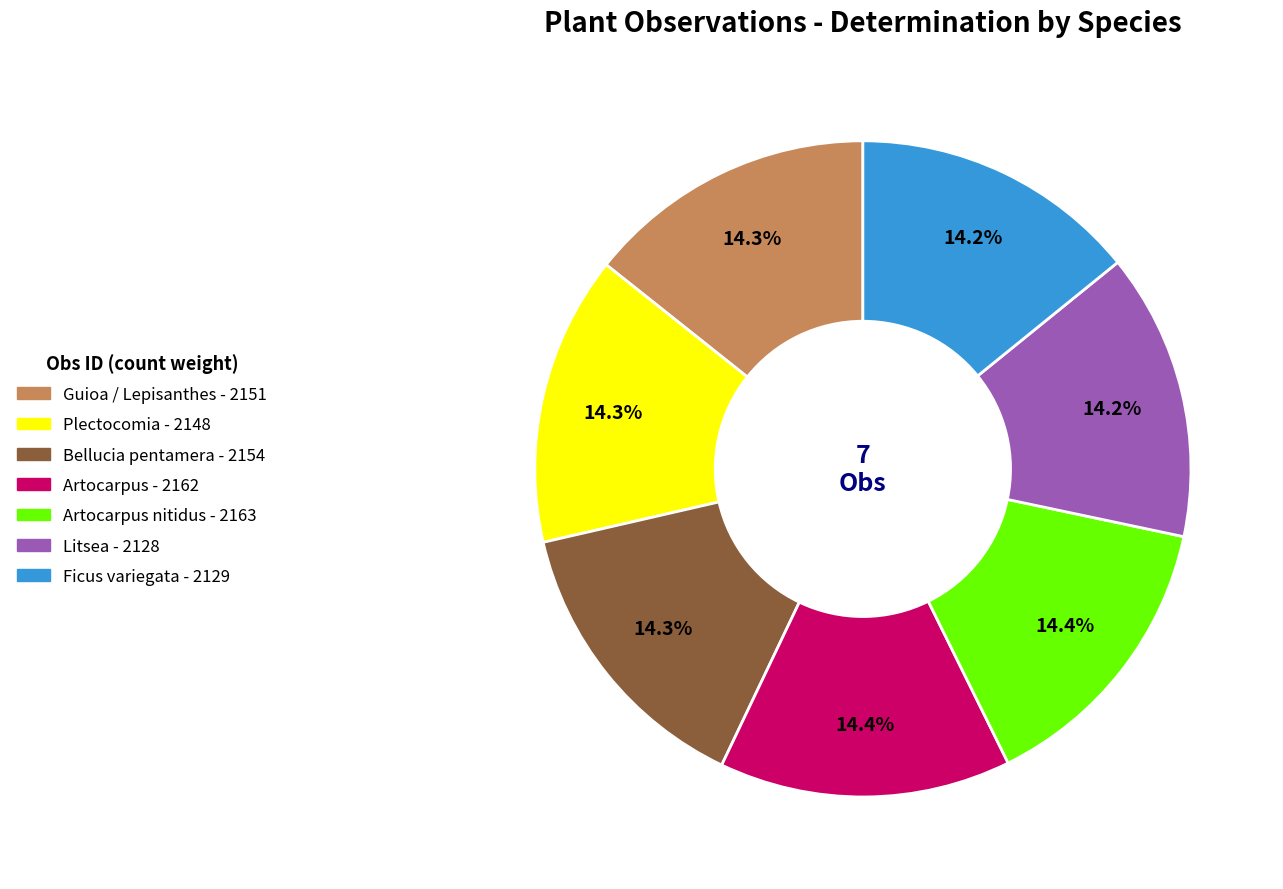

Is there a majority slice in this chart?

No